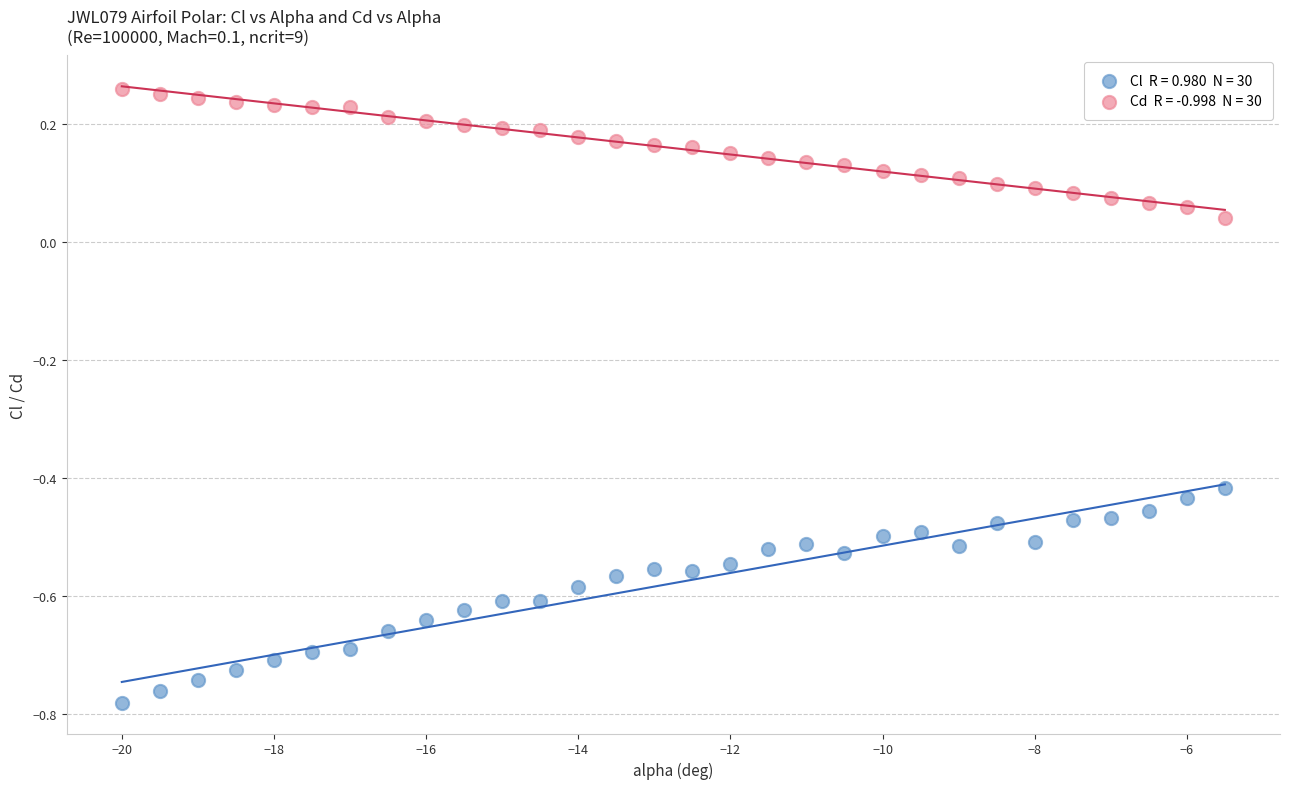

Across all data points, what is the range of X values (max minus min)?

14.5